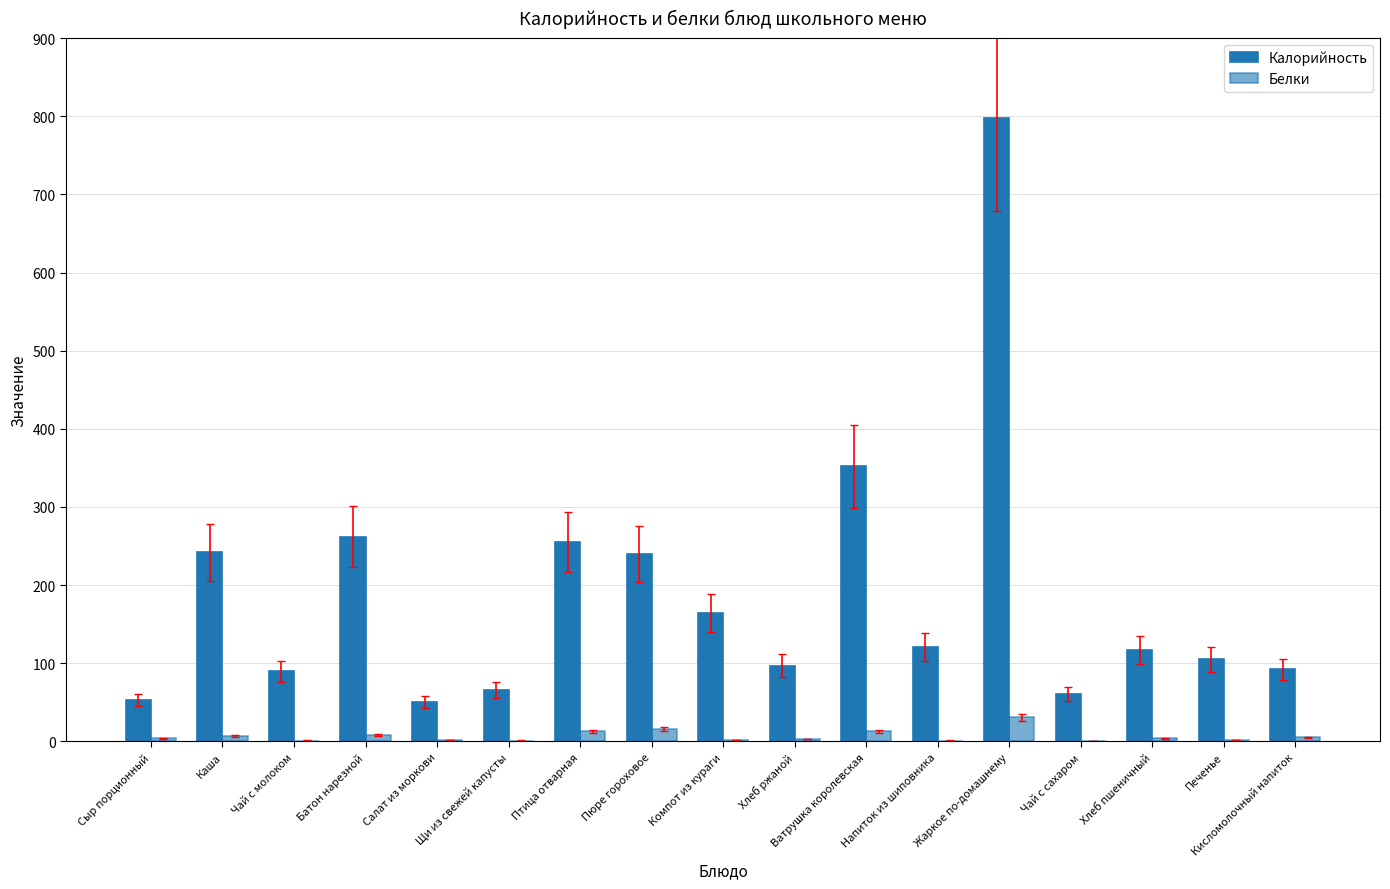

True or false: Калорийность has a value of 16 at Щи из свежей капусты.

False